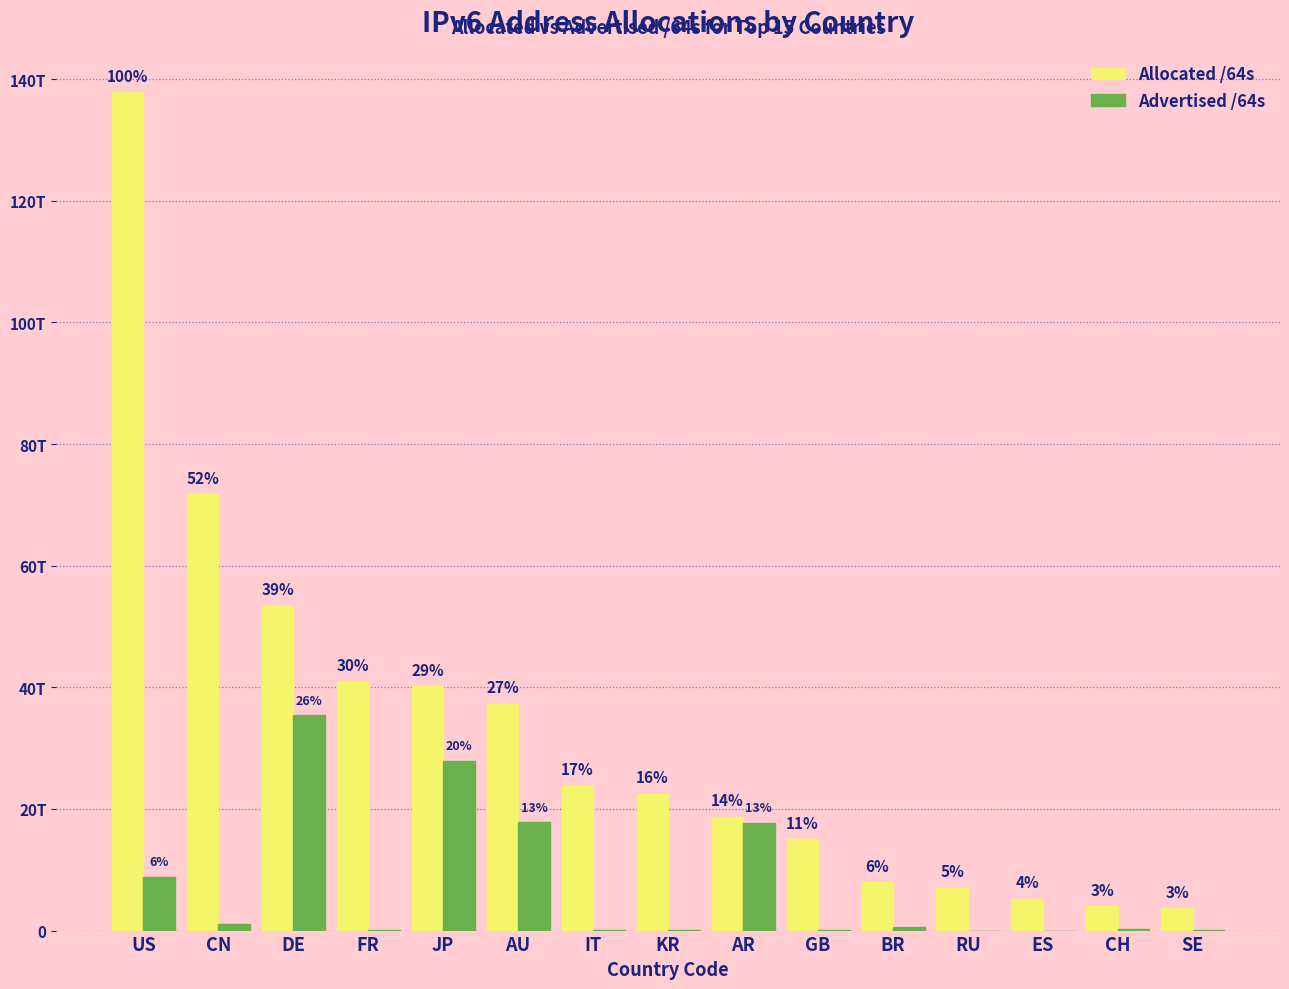

At which category does the chart reach its peak across all series?

US